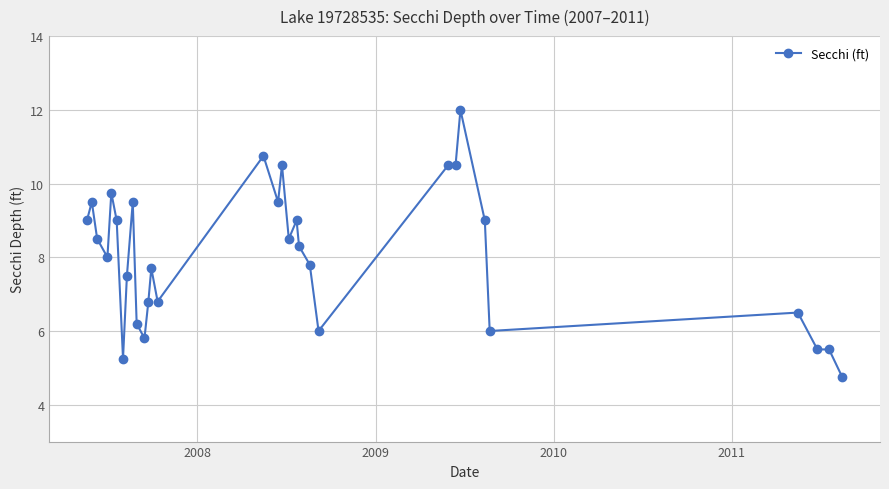

True or false: there are more than 0 points higher than both neighbors.

True